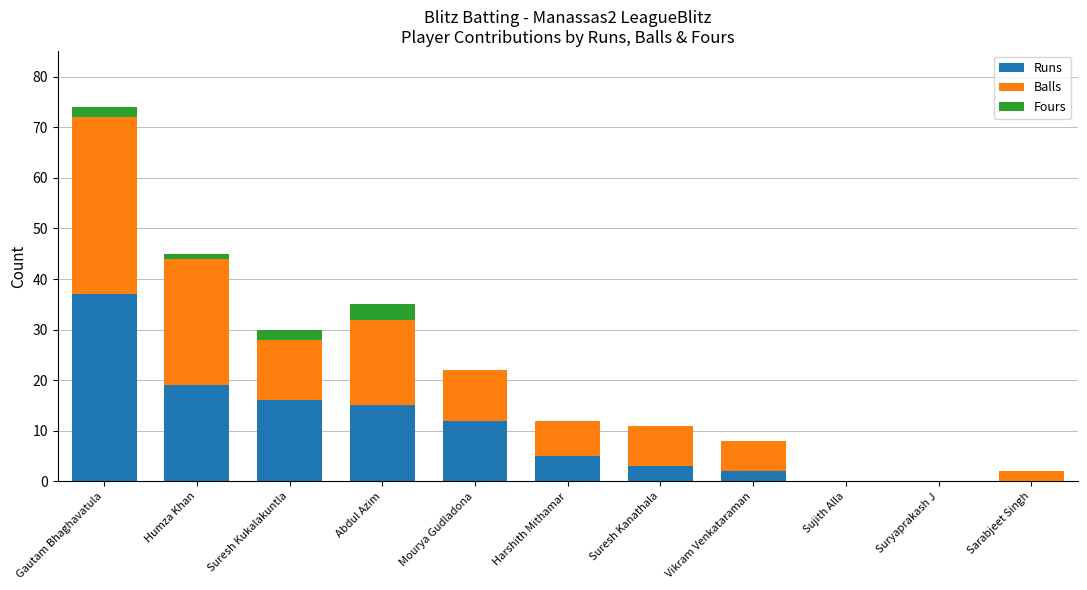

What is the highest value of the Runs series?

37